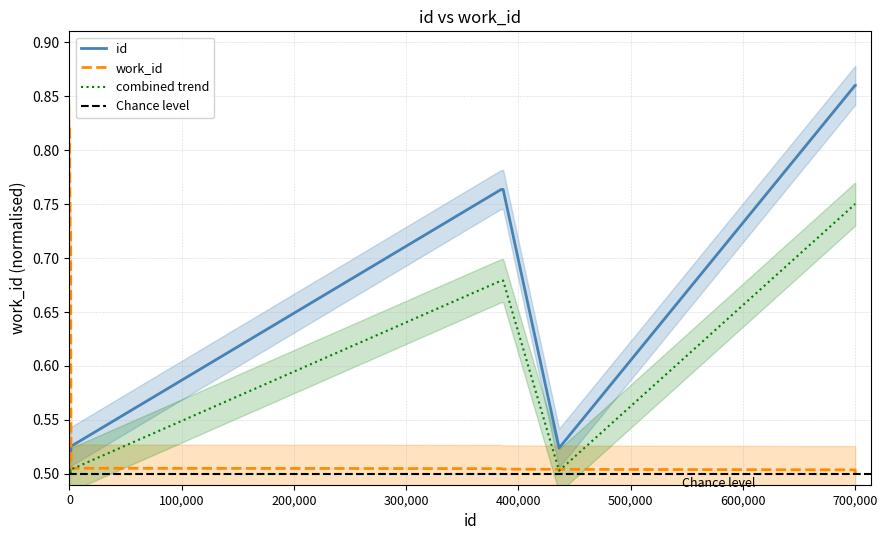

True or false: id and combined trend intersect in this chart.

False